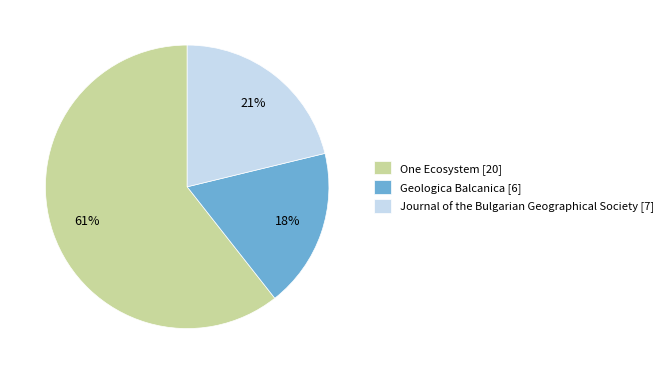

Rank the categories by value from lowest to highest.

Geologica Balcanica, Journal of the Bulgarian Geographical Society, One Ecosystem